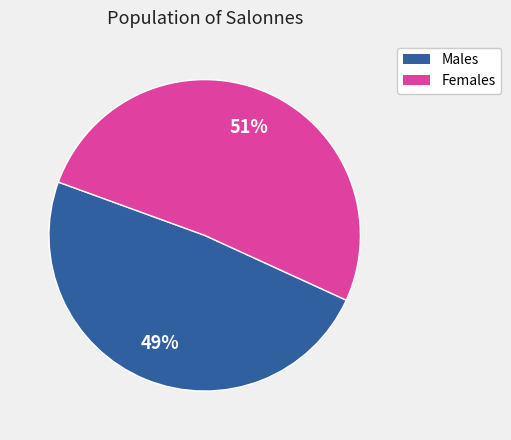

To the nearest percent, what is the average slice percentage?

50%